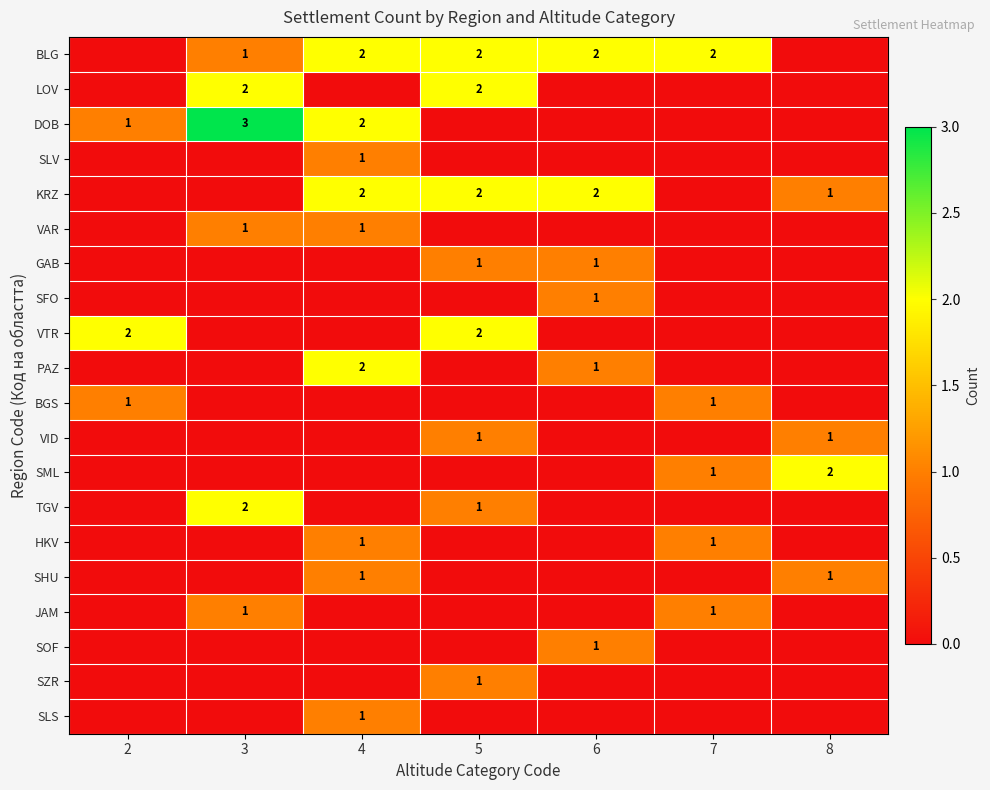

Is the value of LOV at 3 greater than the value of BGS at 7?

Yes